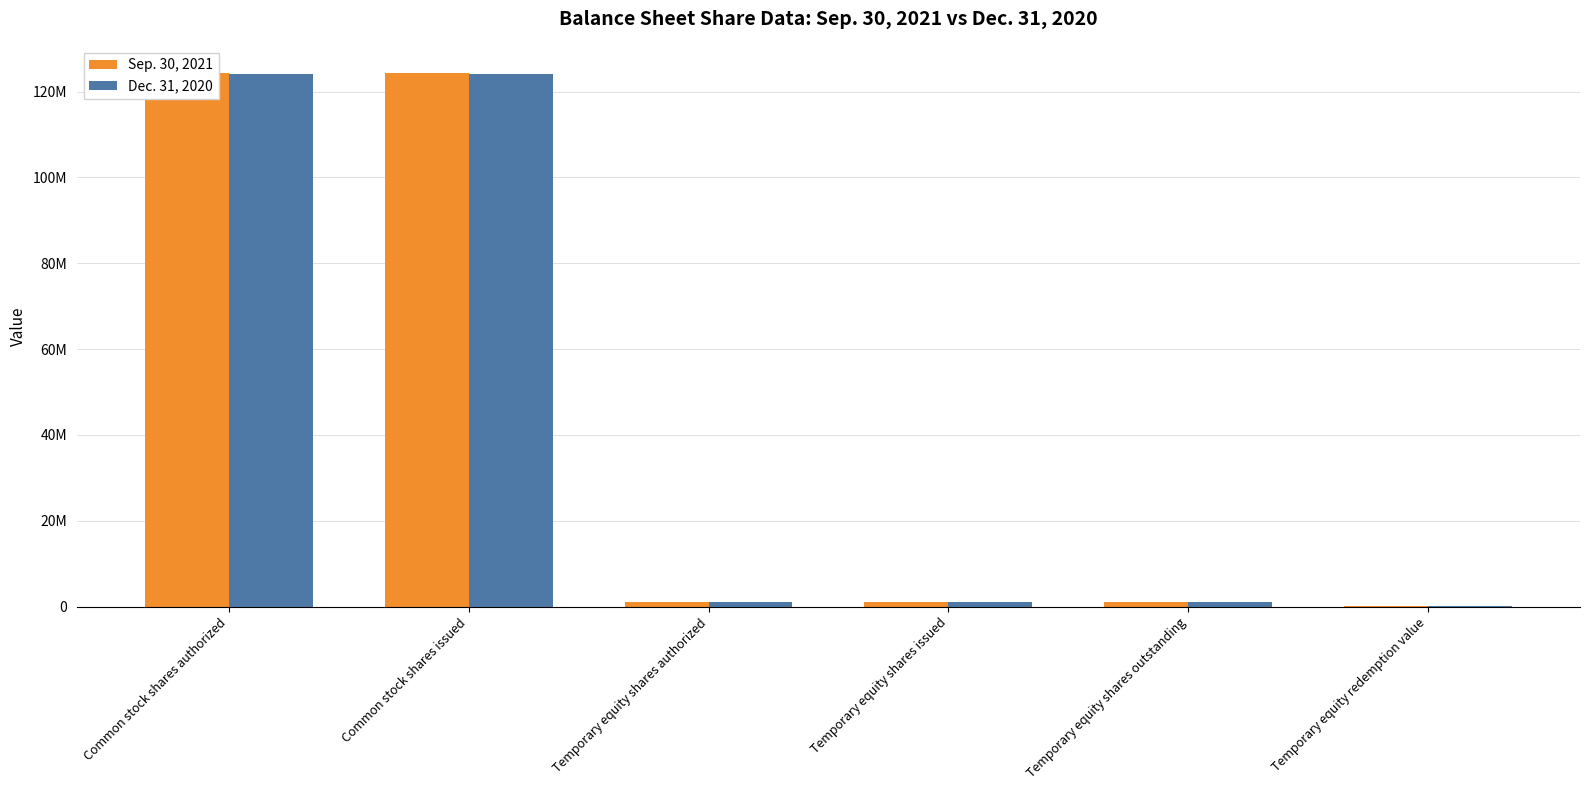

What position from the left is Temporary equity shares authorized?

3